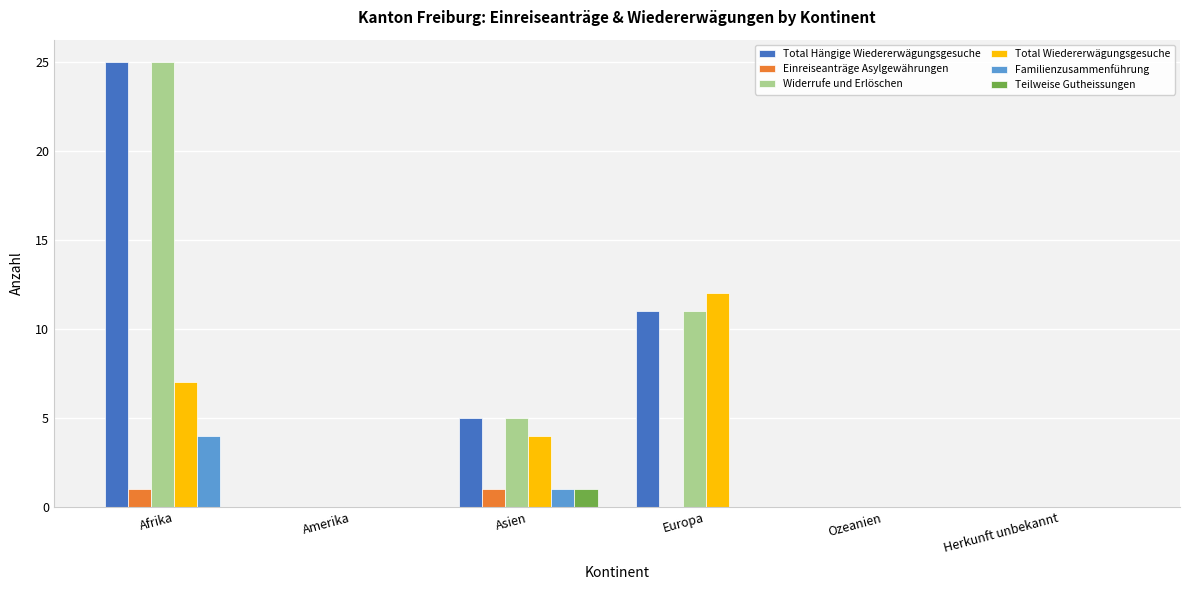

Is it true that Familienzusammenführung equals -1 at Europa?

False